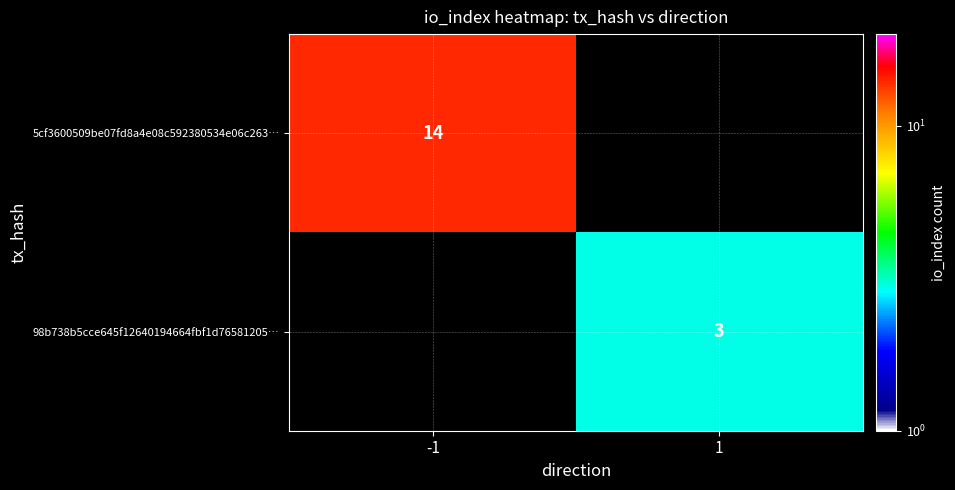

Is it true that 5cf3600509be07fd8a4e08c592380534e06c263… equals 14 at -1?

True